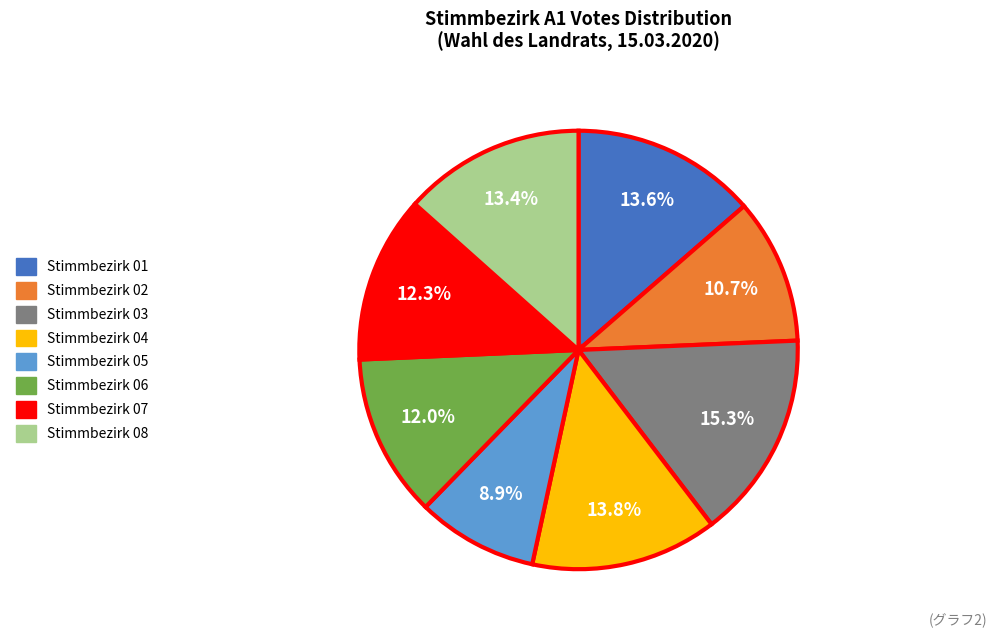

Which slice is the smallest?

Stimmbezirk 05